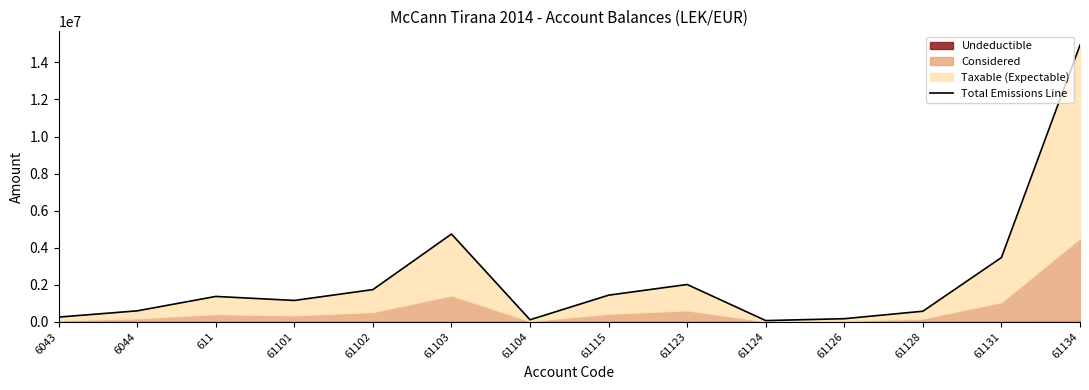

What is the average value?

2325960.9